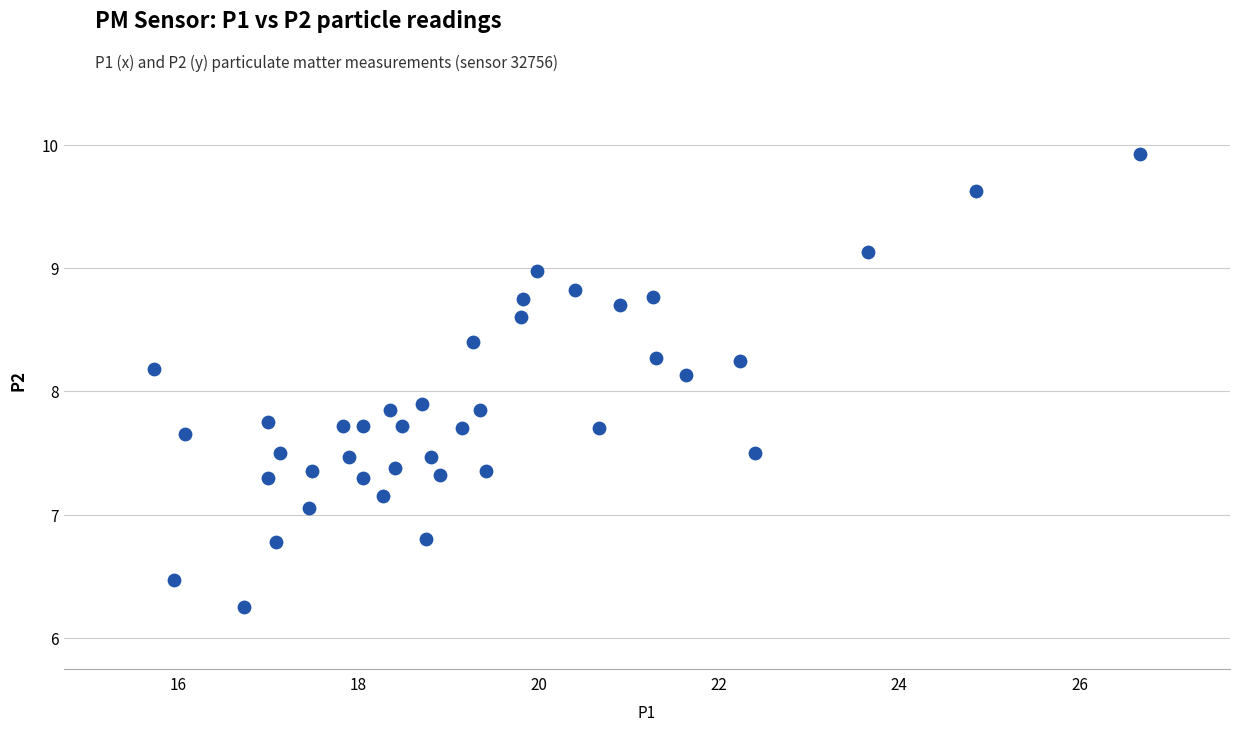

What is the range of X values (max minus min)?

10.9